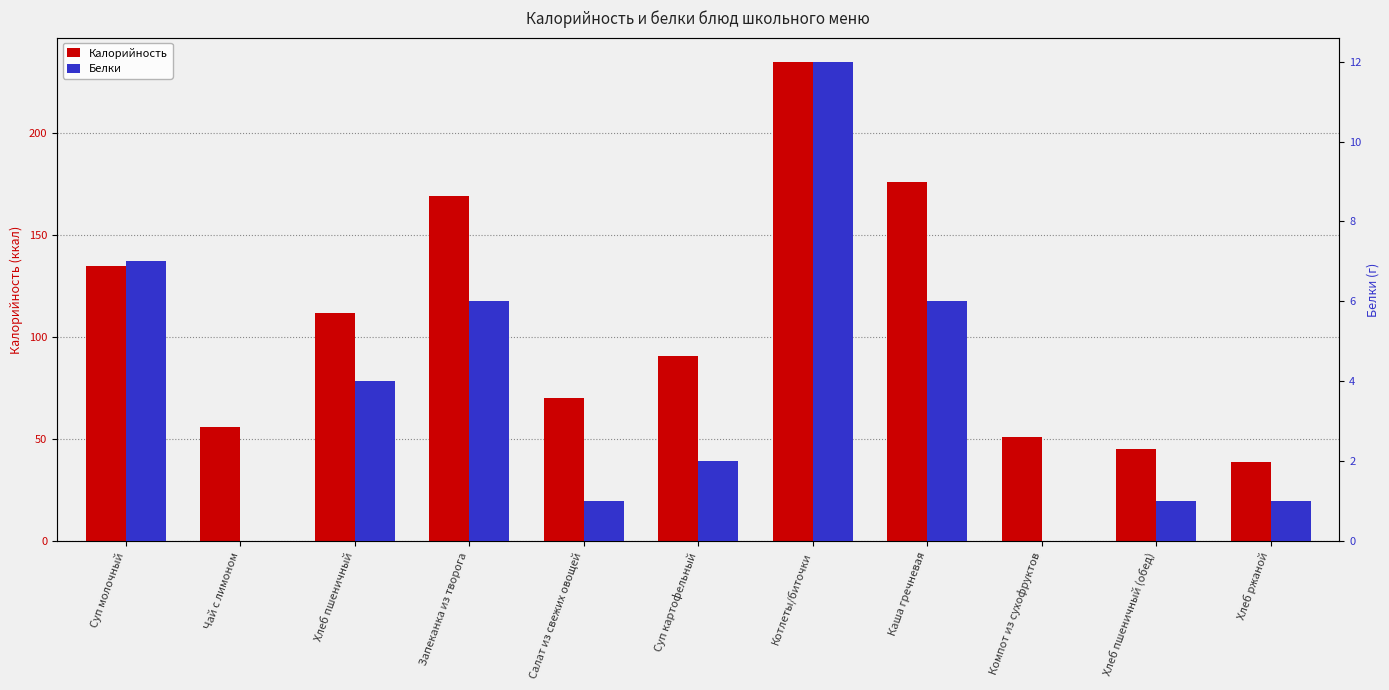

Is it true that Белки equals 7 at Суп молочный?

True